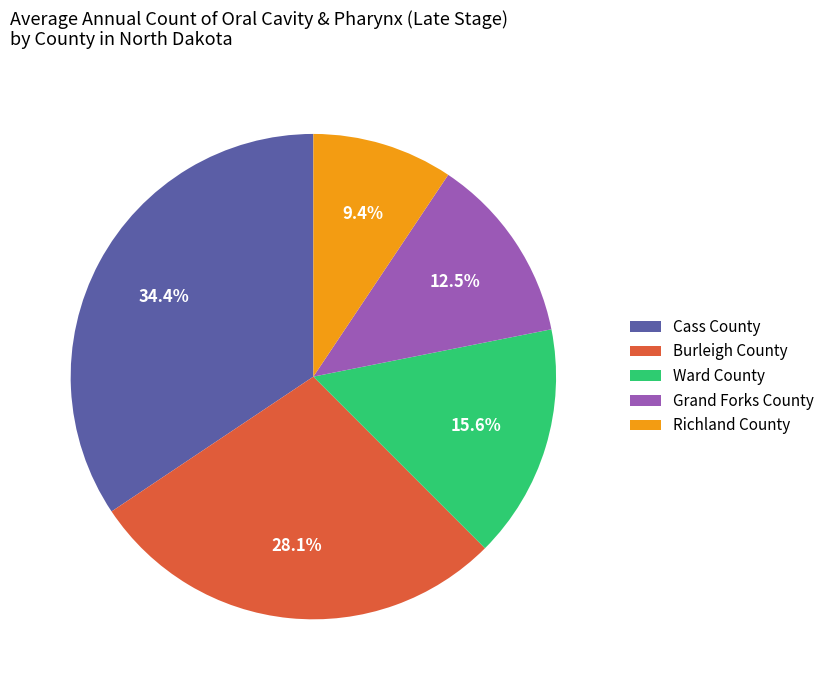

To the nearest percent, what is the difference between the Grand Forks County and Cass County slice percentages?

22%